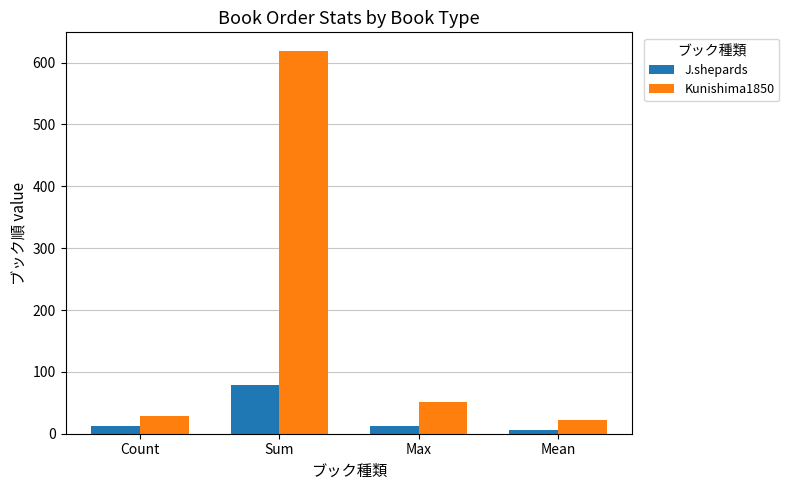

List the series in order of their overall mean, lowest first.

J.shepards, Kunishima1850